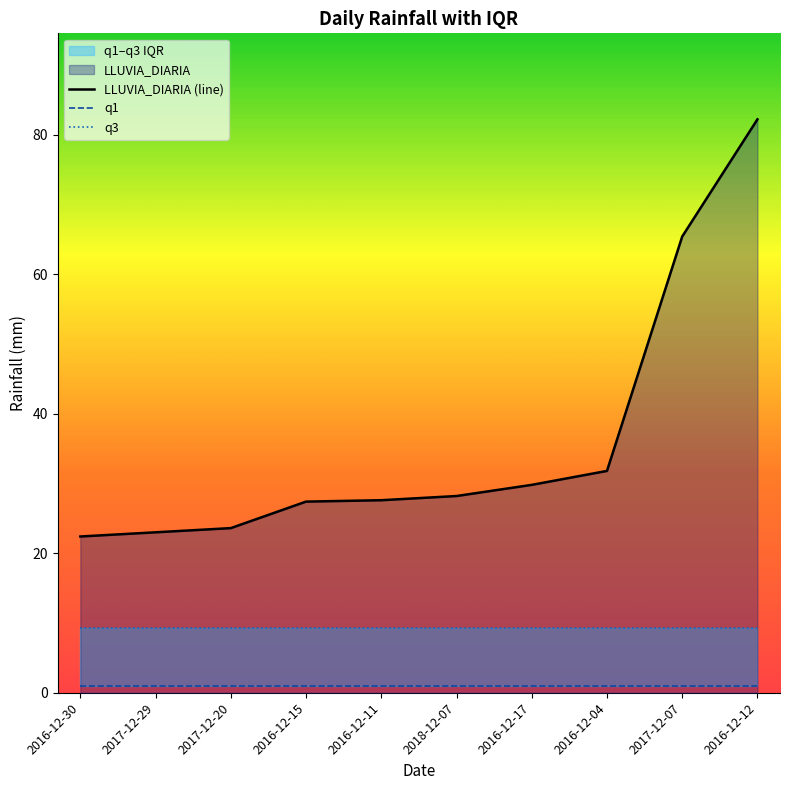

What is the label of the 1st point from the left?

2016-12-30